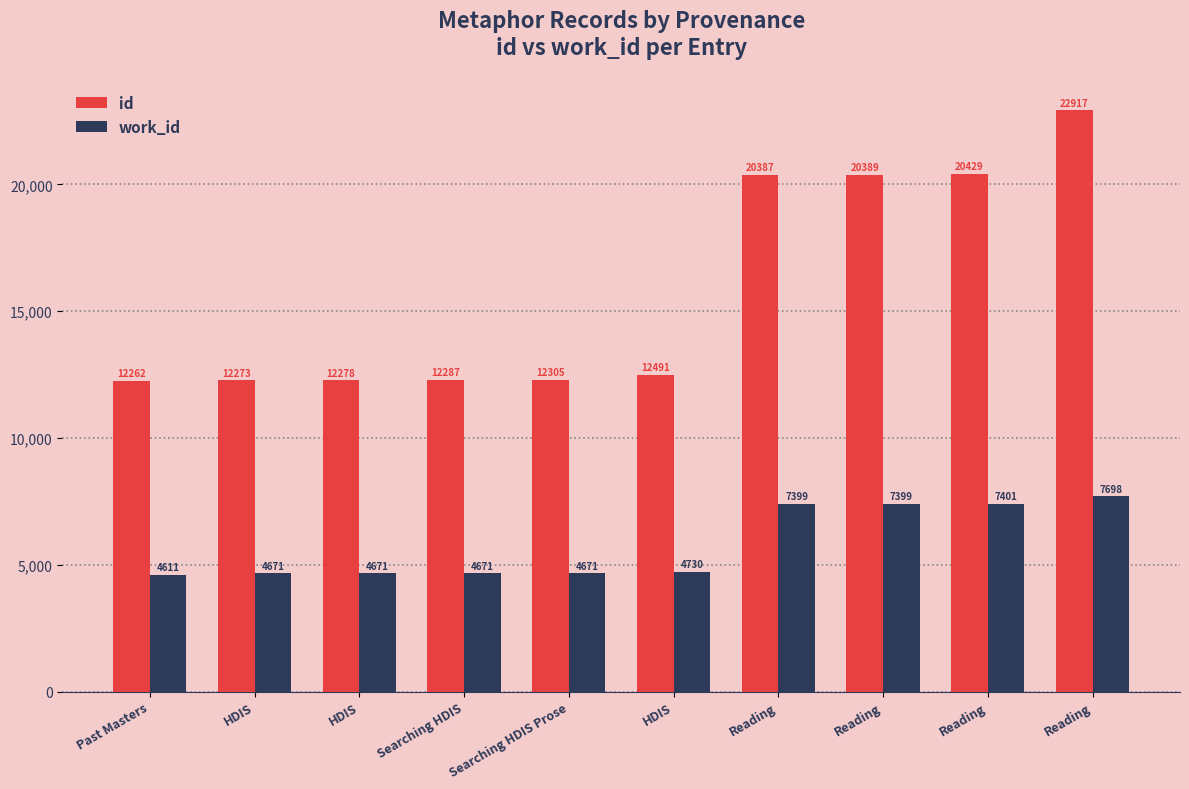

Is the value of work_id at Searching HDIS Prose greater than the value of id at Searching HDIS?

No